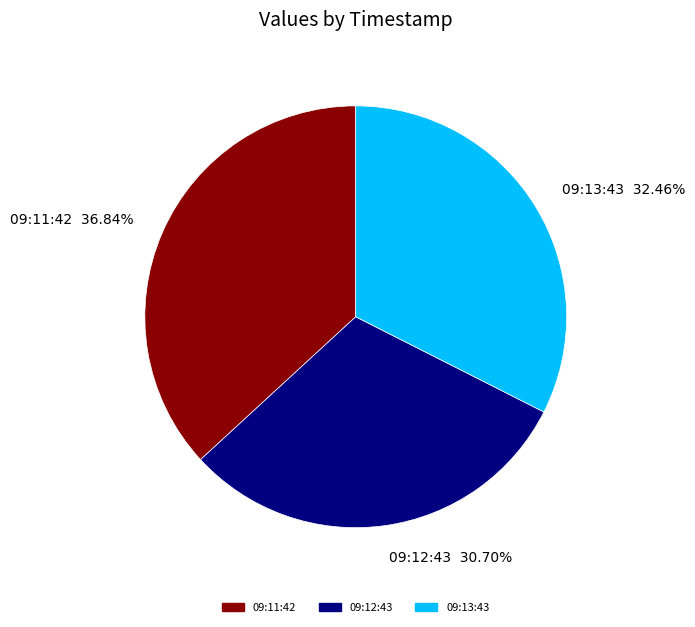

Is 09:13:43 the majority of the pie?

No